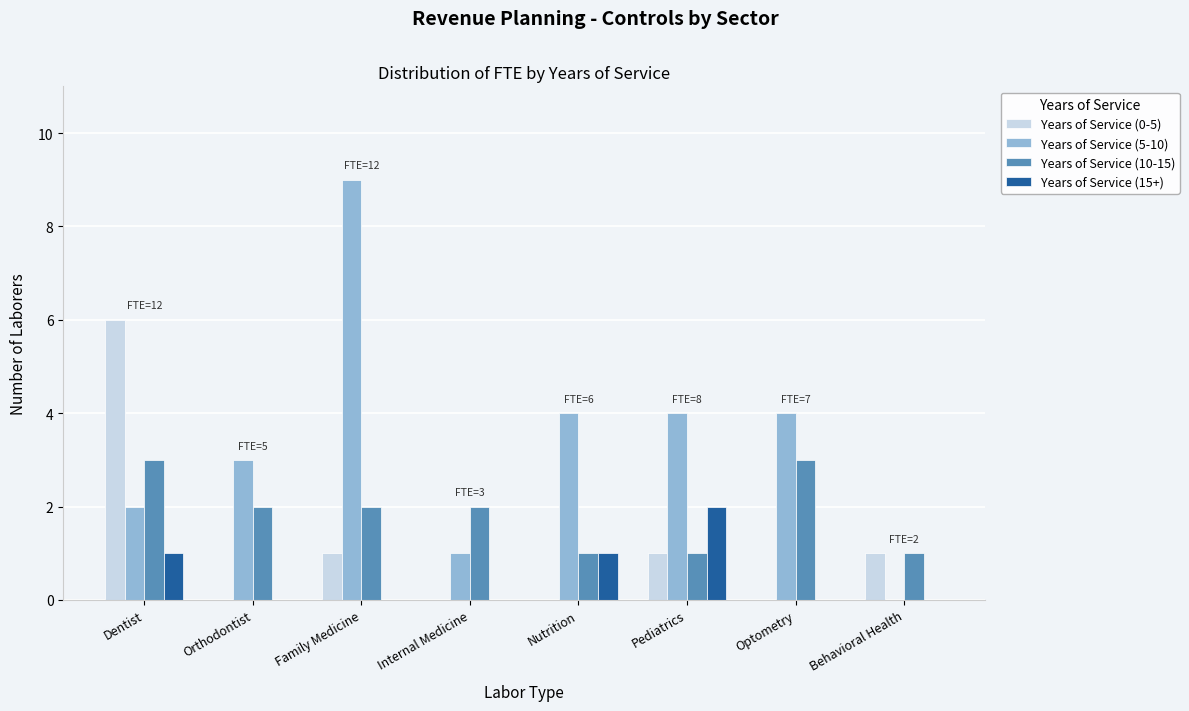

Which category has the highest value across all series?

Family Medicine